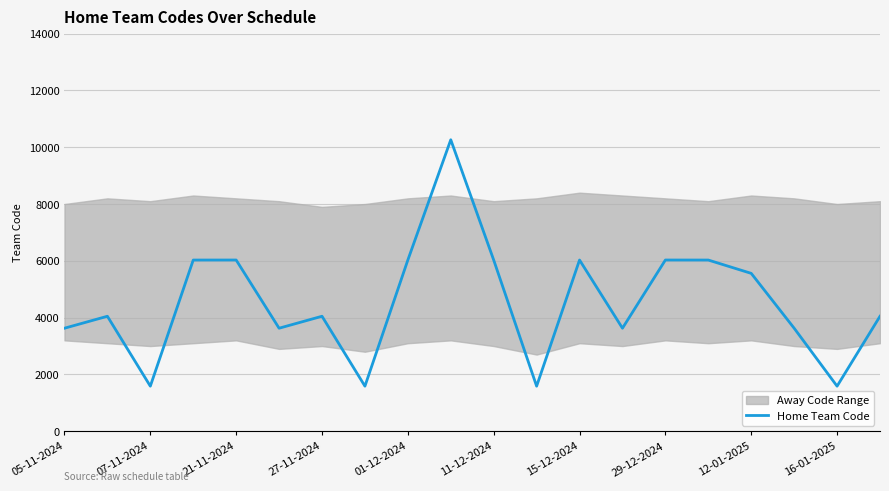

How many interior local peaks (higher than both neighbors) does the data have?

6